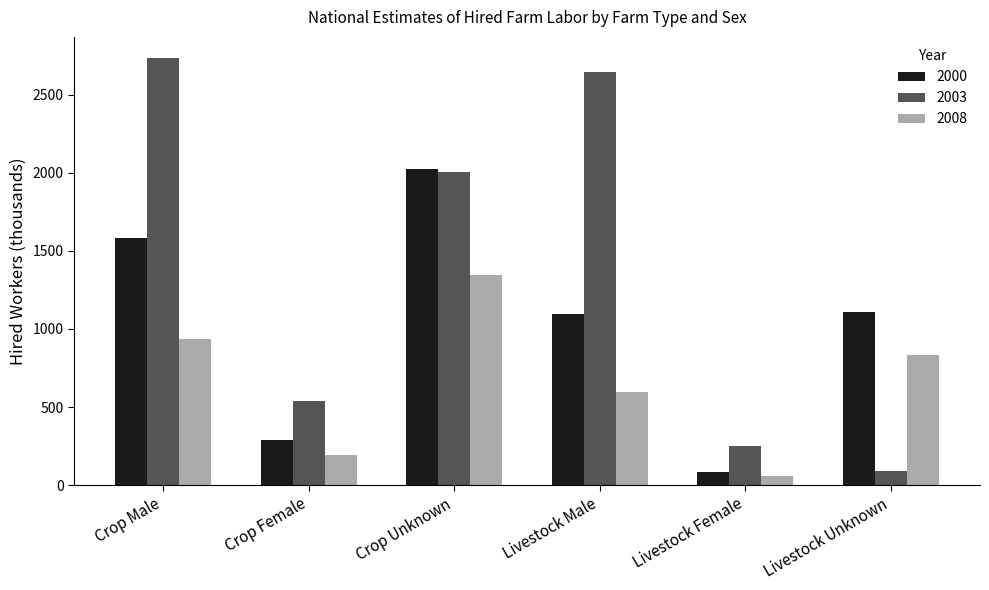

What is the sum of all 2003 values?

8266.4